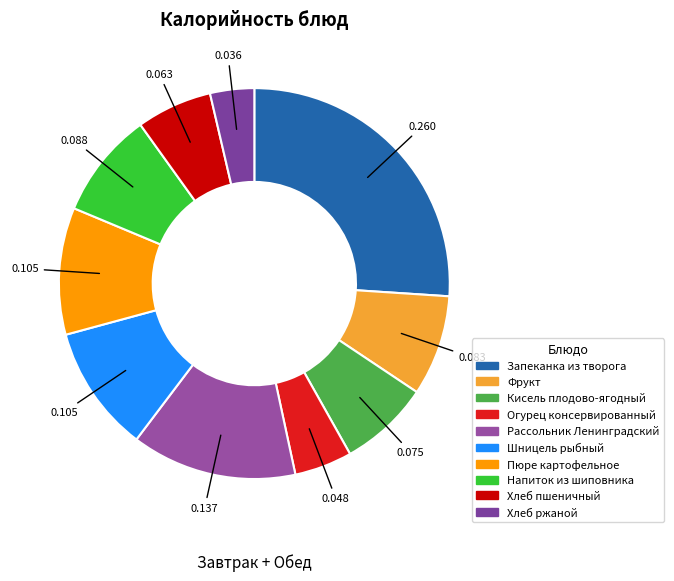

Is it true that Рассольник Ленинградский is 14% of the pie?

True